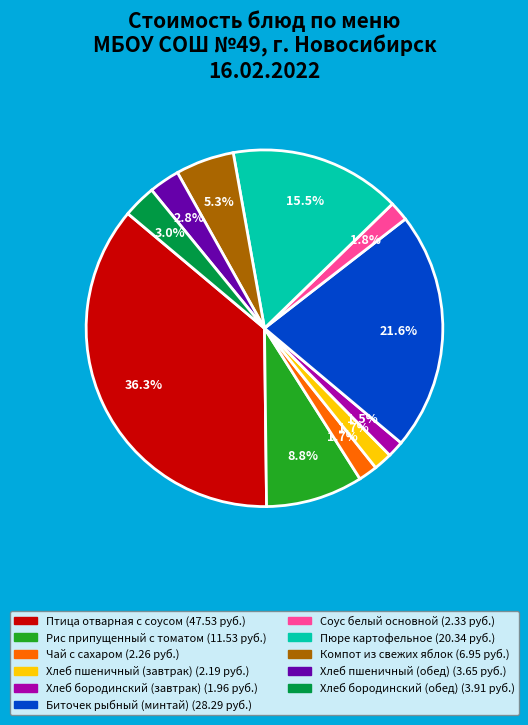

Is there any slice that represents more than half of the pie?

No